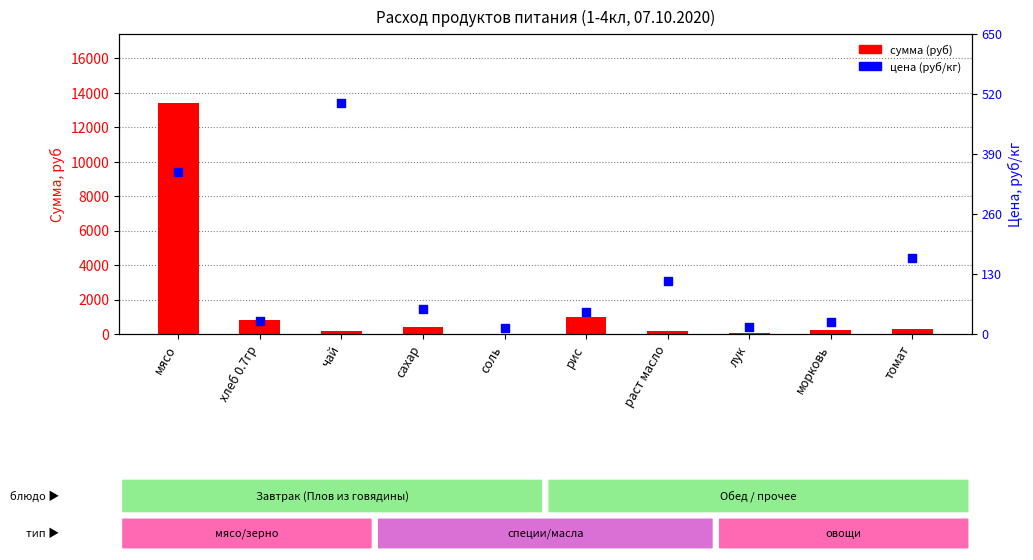

Which series reaches the maximum Y coordinate?

сумма (руб)